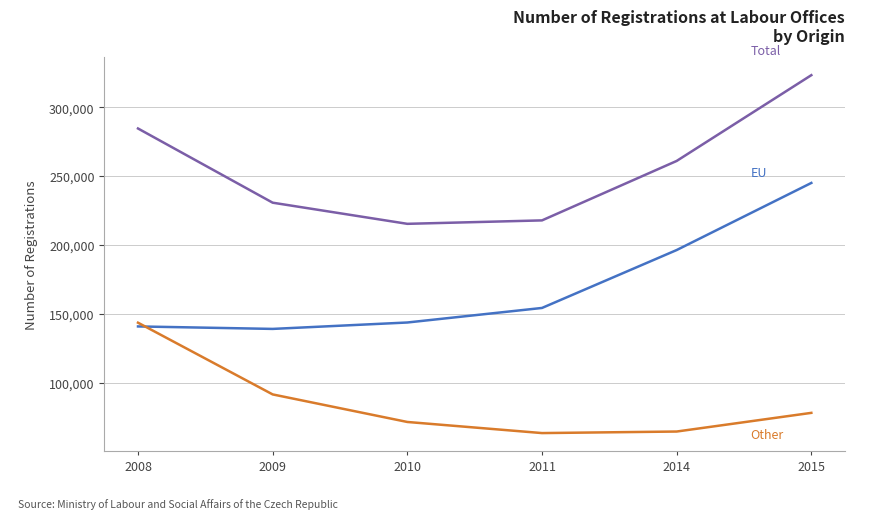

What is the spread (max minus min) of values at 2014?

196345